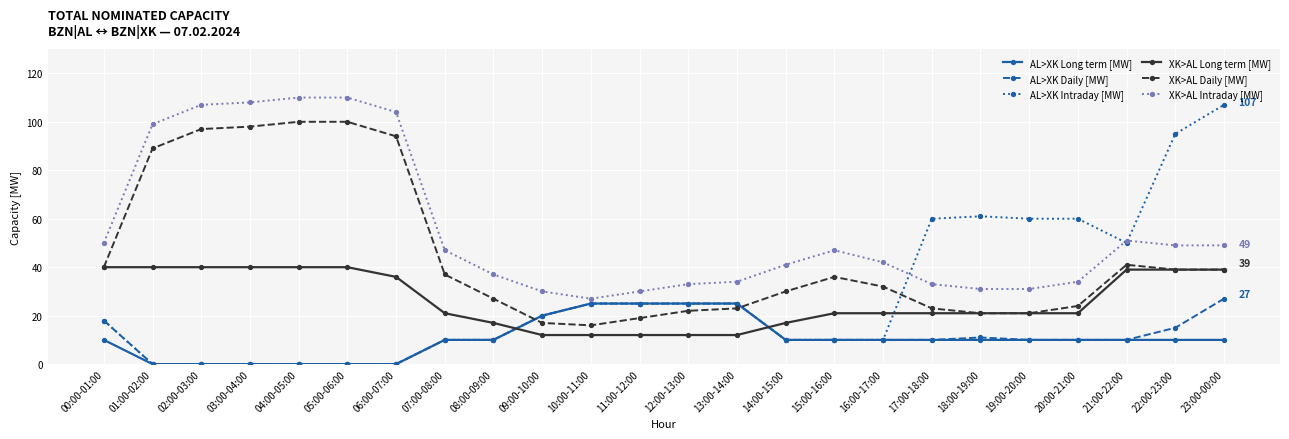

What position from the right is 17:00-18:00?

7